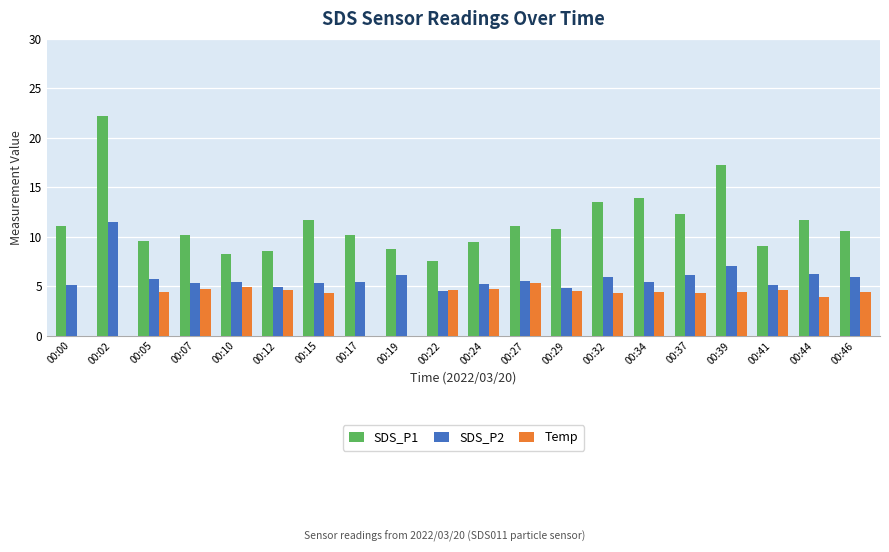

At which label does SDS_P2 first exceed 5?

00:00